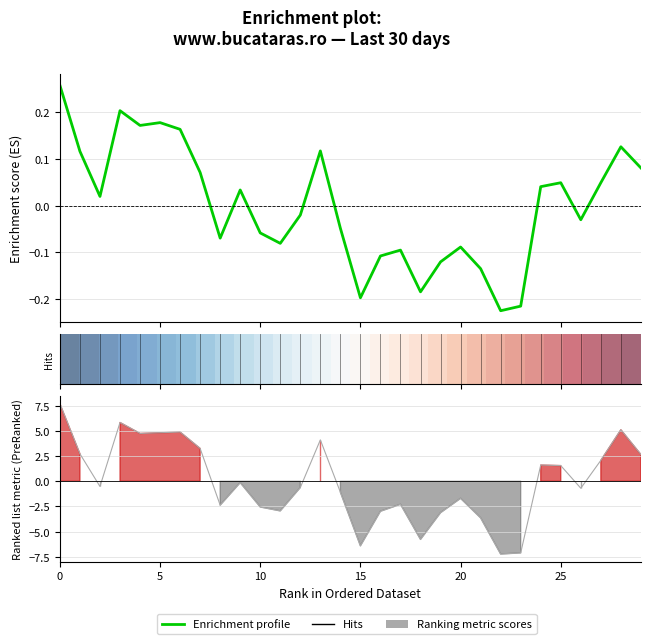

How many lines are shown in the chart?

3